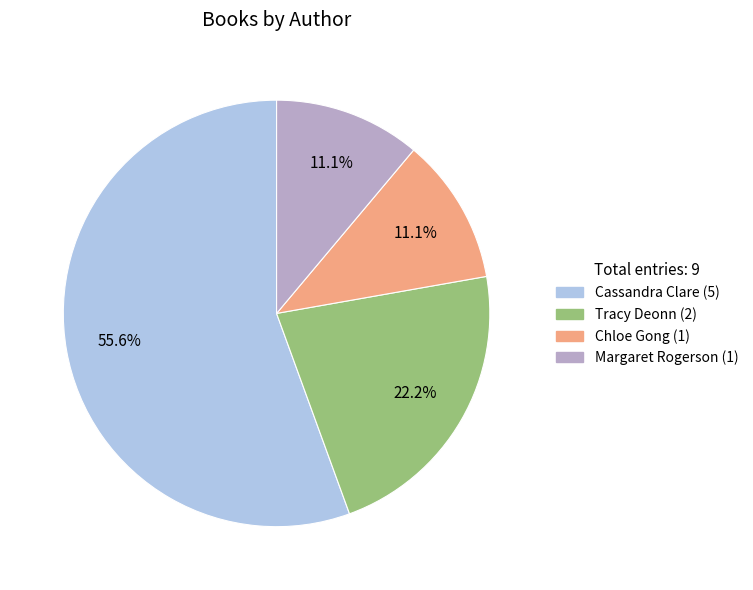

Is there any slice that represents more than half of the pie?

Yes